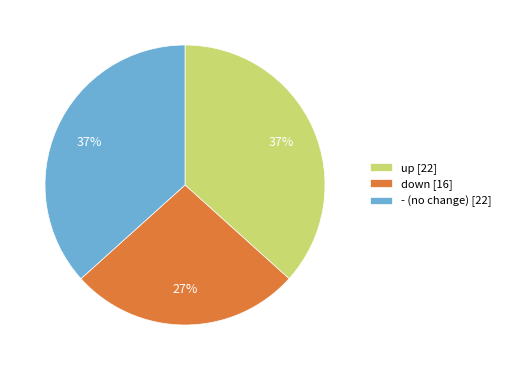

Does down represent more than half of the total?

No